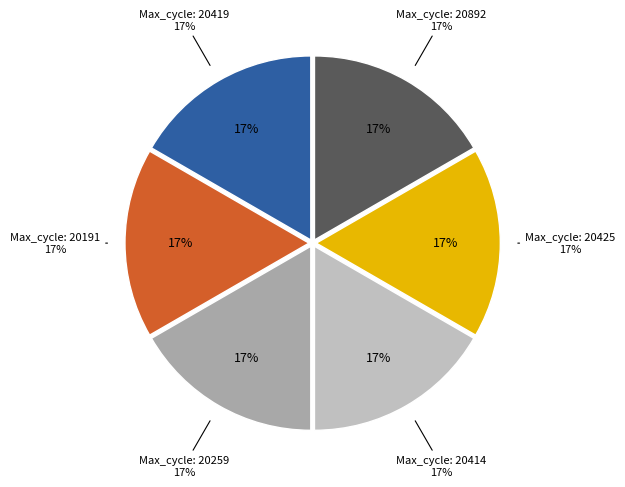

To the nearest percent, what percentage of the pie is 20419?

17%